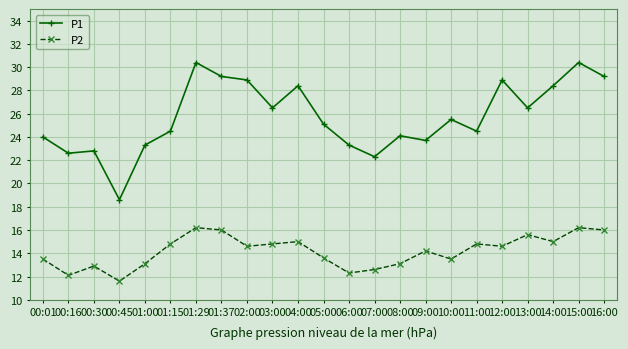

Where is the first local maximum for P2?

00:30